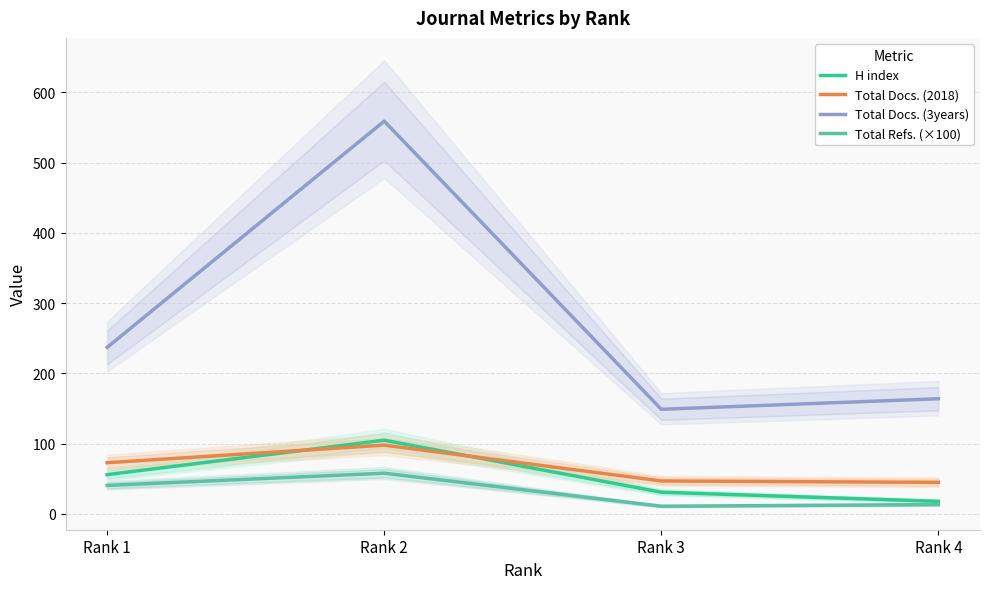

How many interior local peaks does the Total Refs. (×100) series have?

1